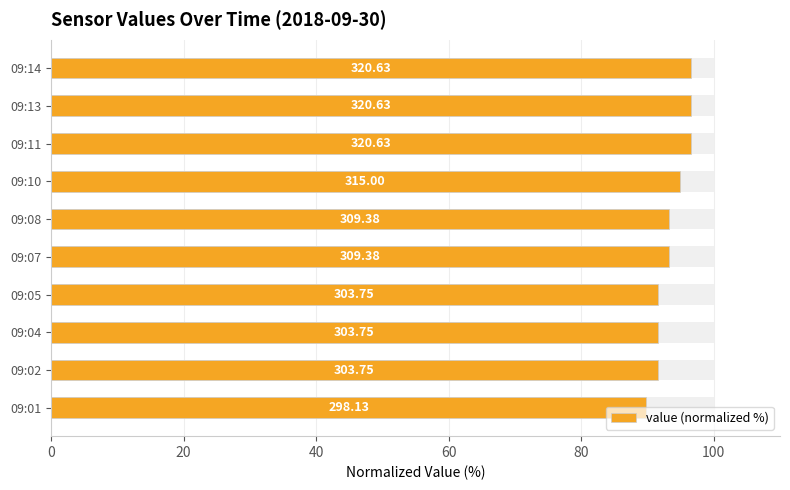

Reading left to right, what are all the values shown in this chart?

89.8	91.5	91.5	91.5	93.2	93.2	94.9	96.6	96.6	96.6